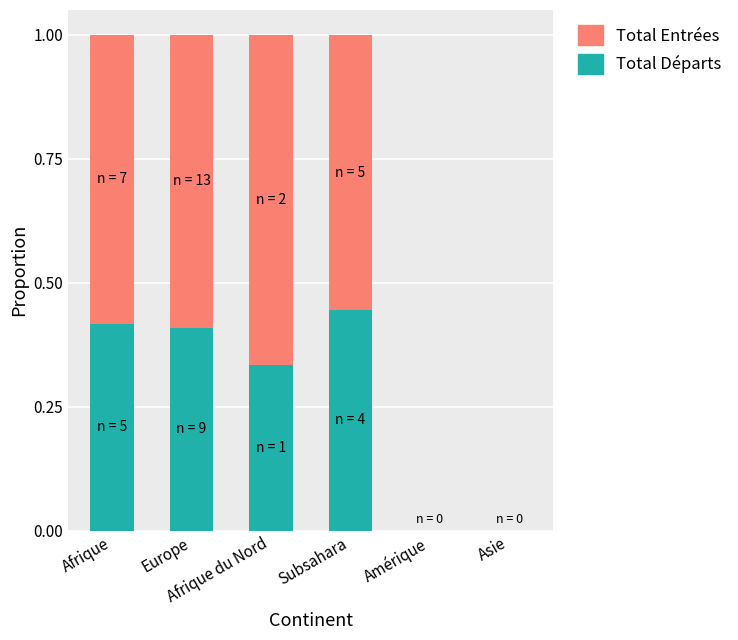

What is the label of the 4th bar from the left?

Subsahara